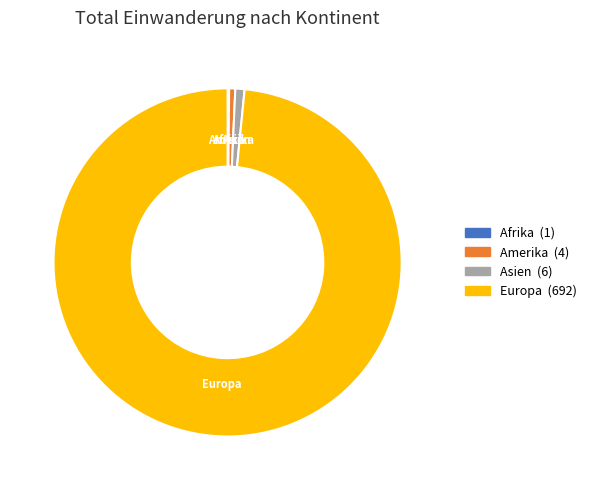

Is it true that Asien is 1% of the pie?

True